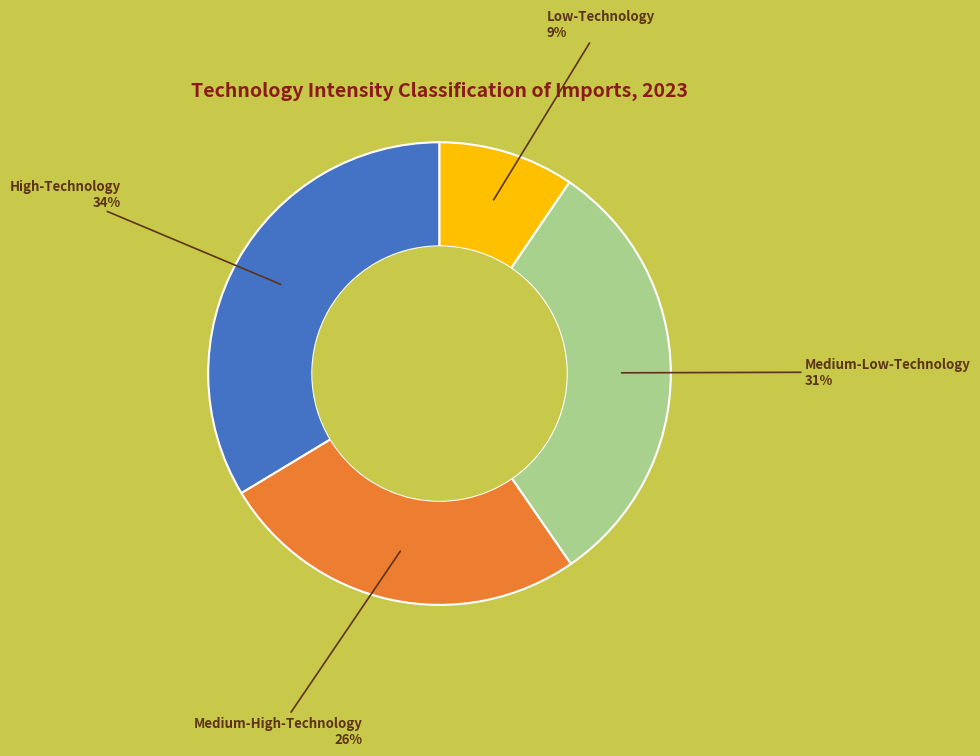

Which slice is the smallest?

Low-Technology